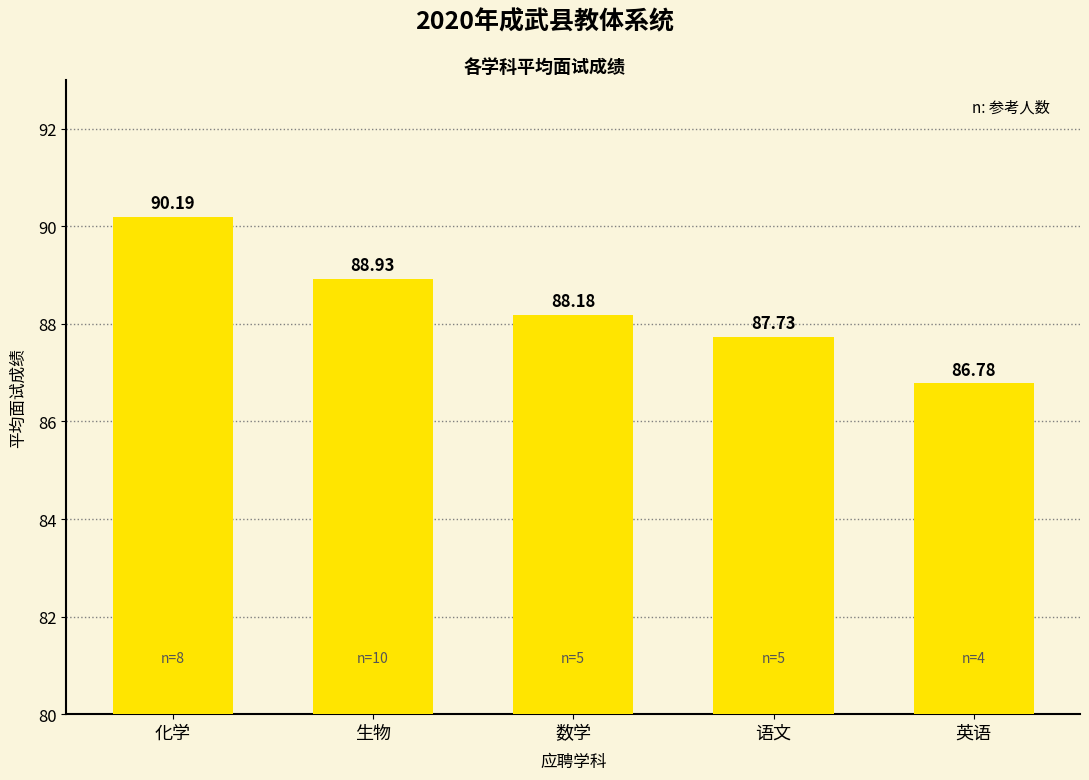

At which category does the chart reach its minimum across all series?

英语